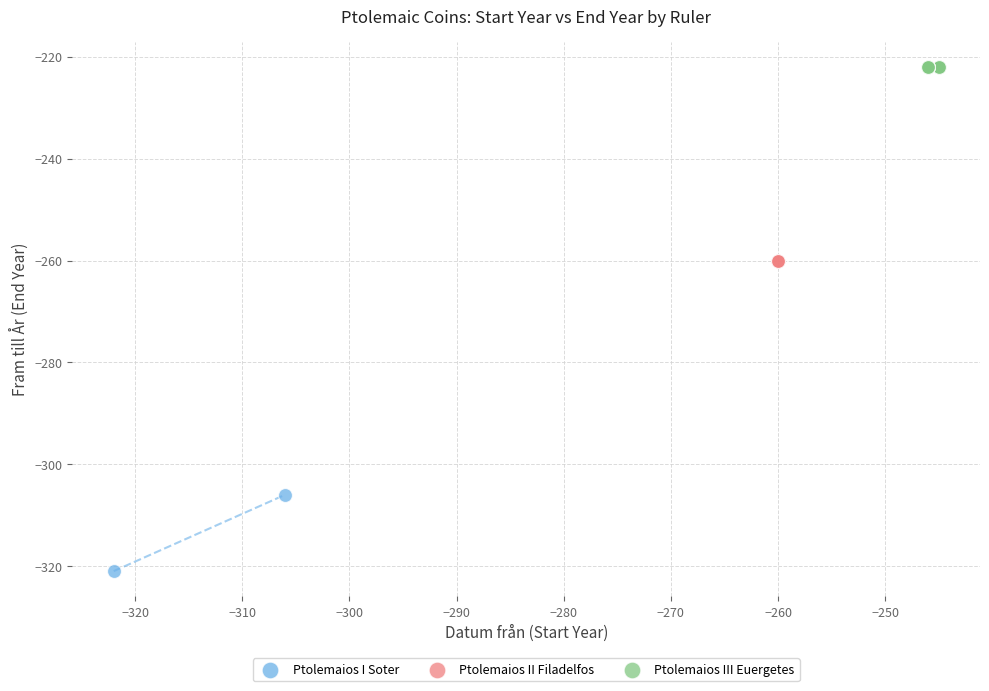

Which series reaches the minimum Y coordinate?

Ptolemaios I Soter